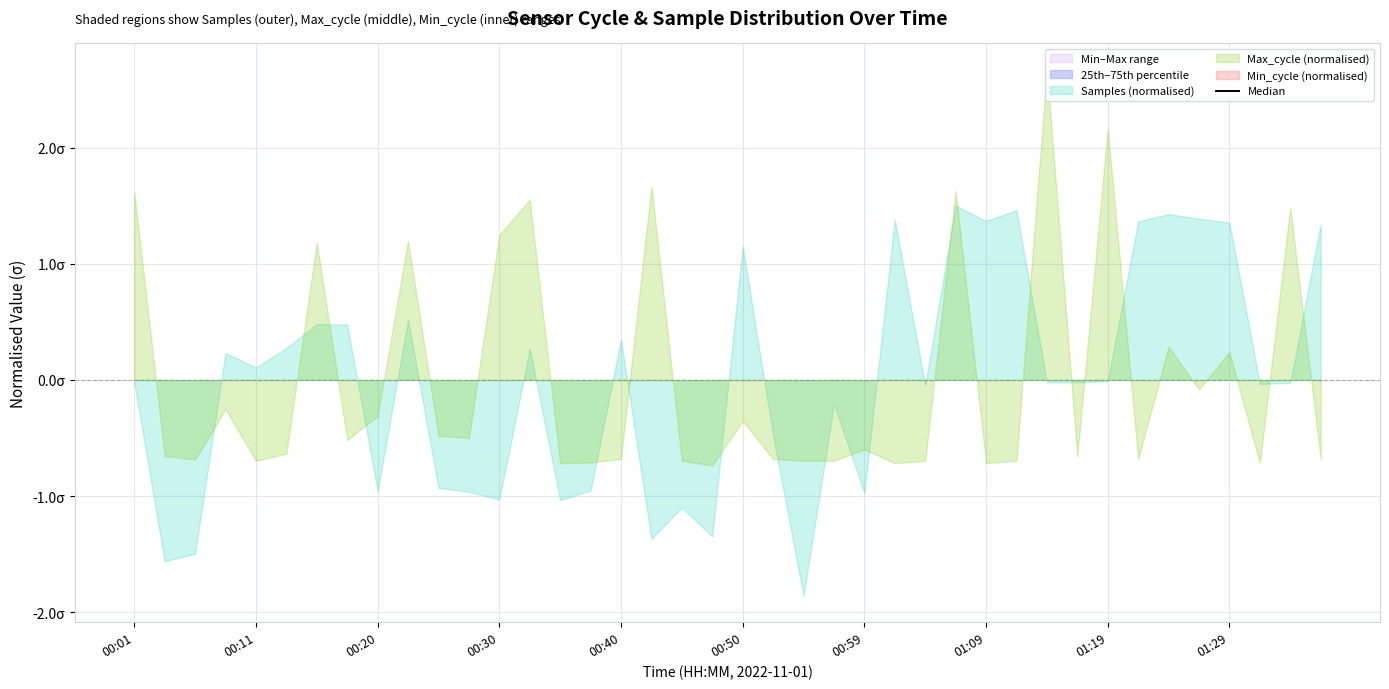

What is the label of the 3rd point from the left?

00:20